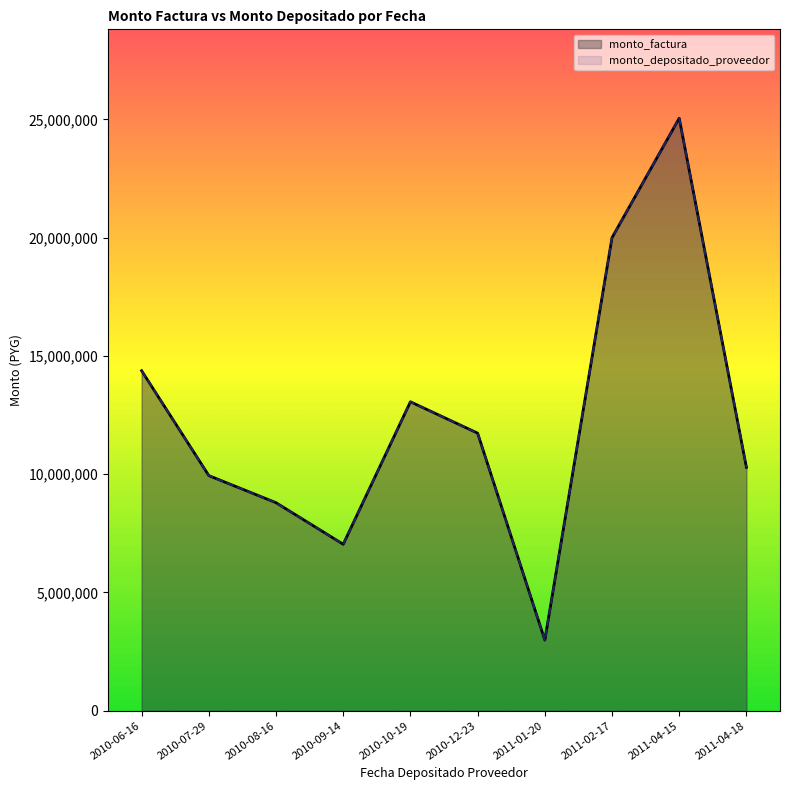

In monto_factura, how many points are lower than both neighbors (excluding endpoints)?

2